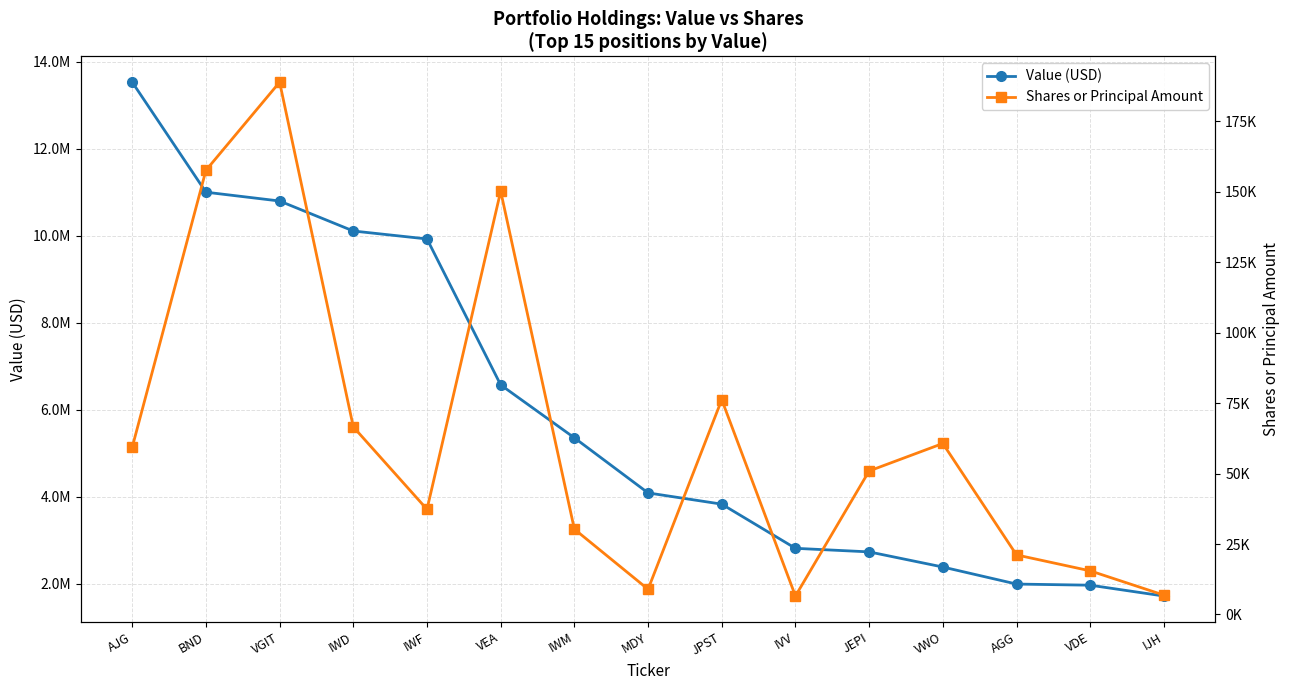

Reading left to right, extract all data points from this chart.

Value (USD): 13532204	11001656	10798724	10108629	9925965	6568894	5351514	4084589	3825973	2810190	2728025	2379848	1987821	1961811	1712786
Shares or Principal Amount: 59370	157662	188954	66583	37317	150249	30279	8945	76245	6544	50934	60695	21138	15479	6869